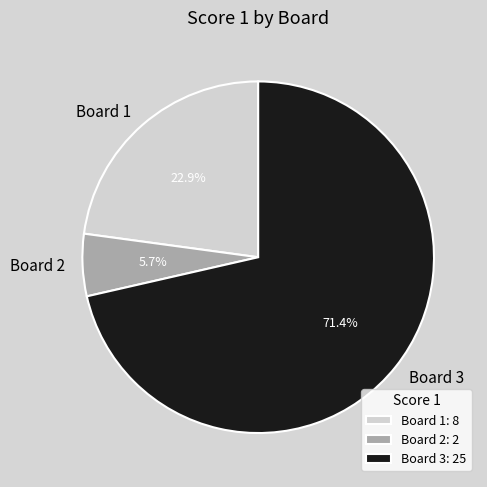

What portion of the pie excludes Board 2?

94.3%